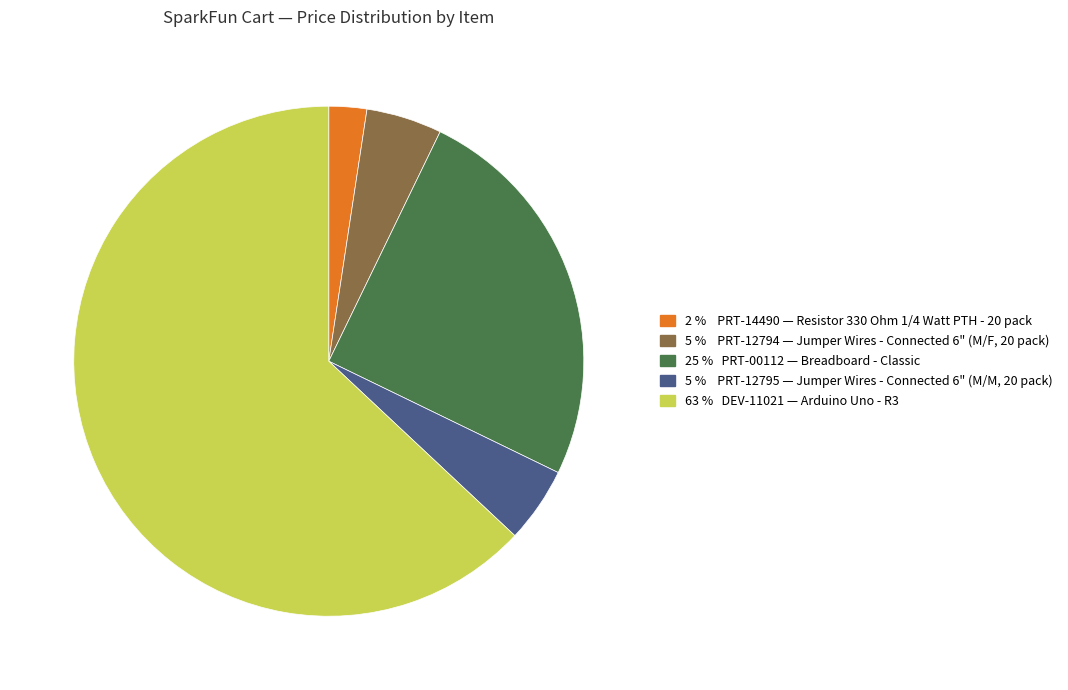

Is there a majority slice in this chart?

Yes